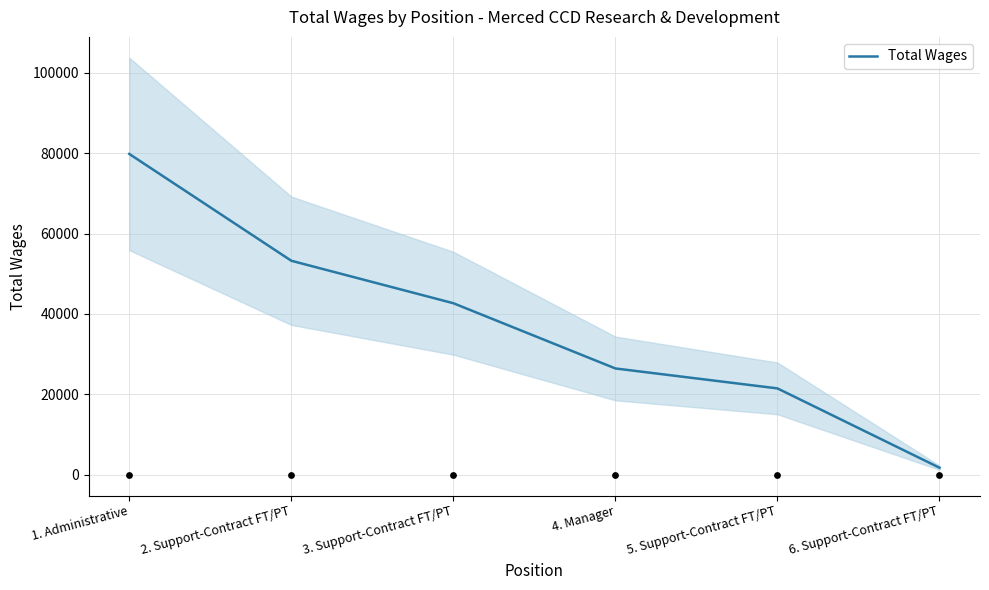

What is the ratio of the value at 4. Manager to the value at 1. Administrative?

0.3